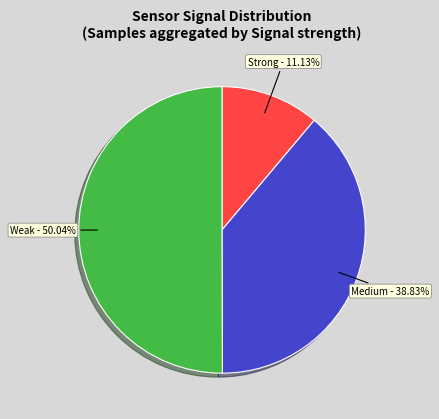

How many slices are in this pie chart?

3